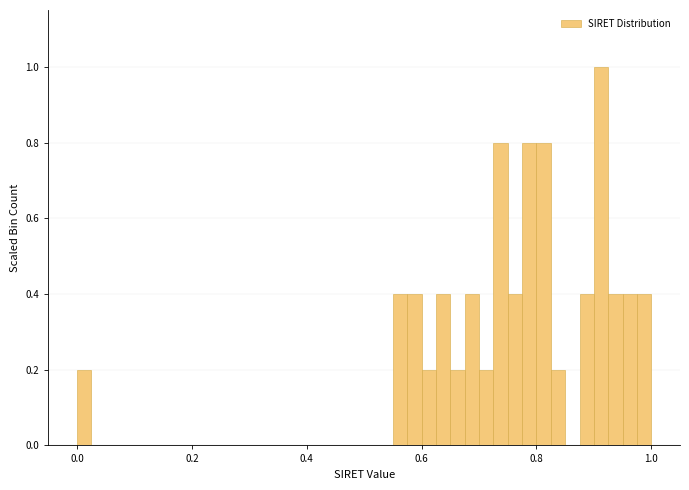

Around what value on the x-axis is the tallest bar? Give the approximate position of its centre, as read against the axis.

0.92